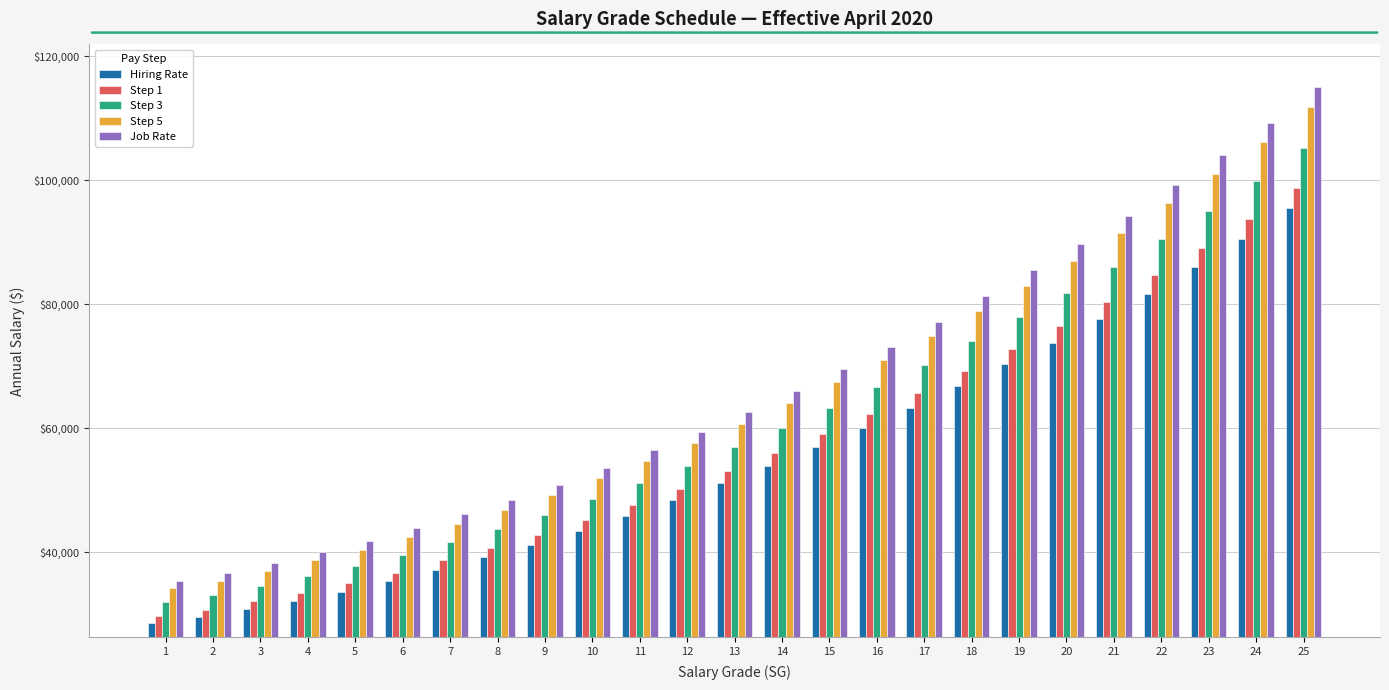

Is the value of Job Rate at 5 greater than the value of Step 5 at 19?

No